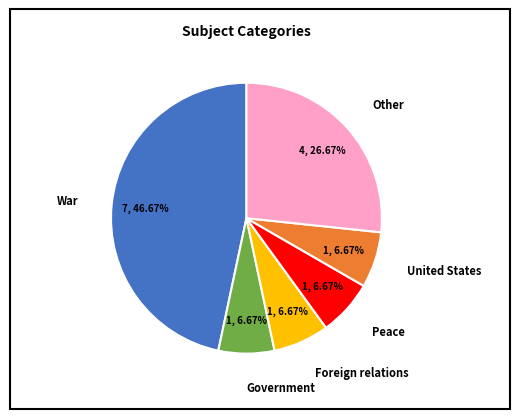

Does any single category account for the majority?

No